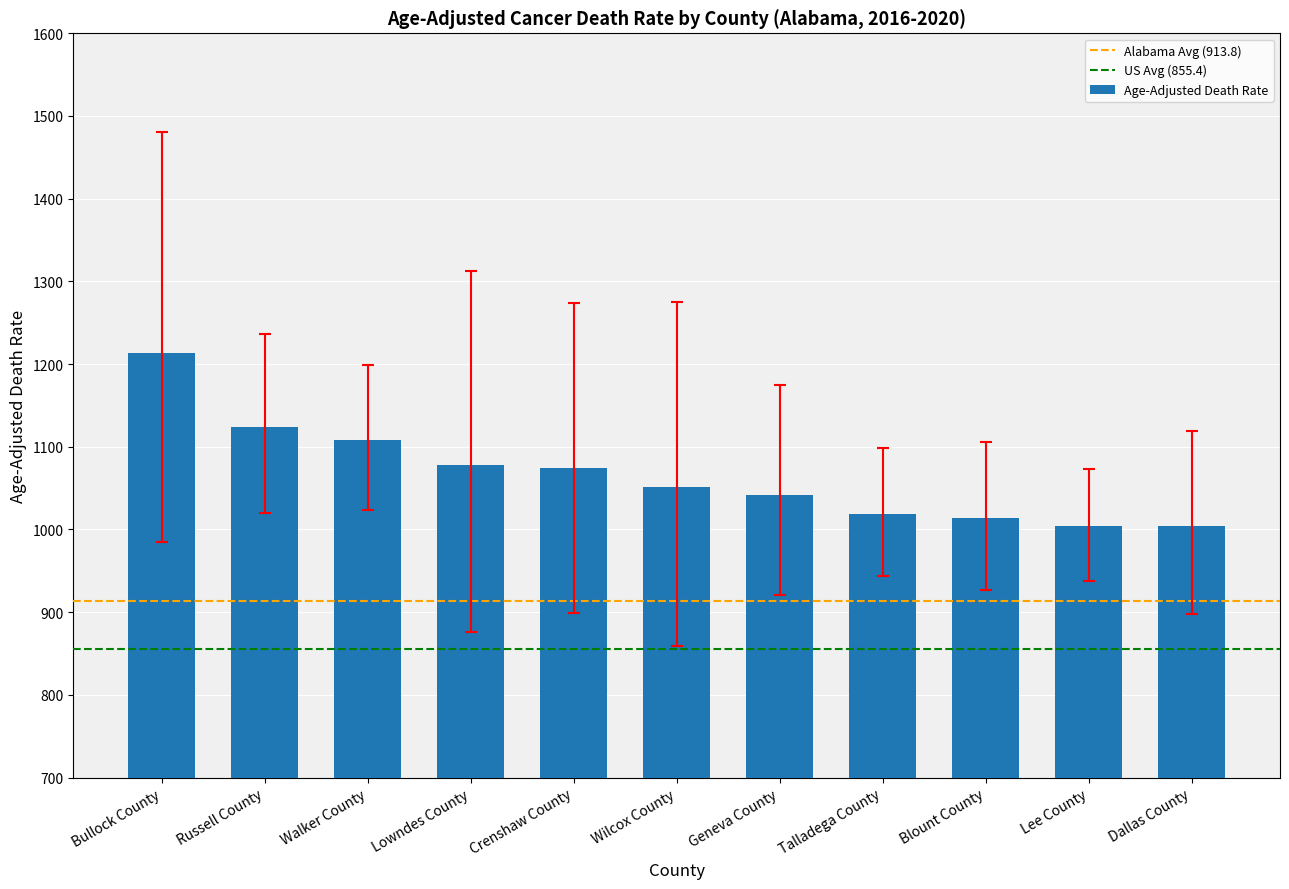

Approximately how many times larger is the value at Crenshaw County compared to Walker County?

1.0